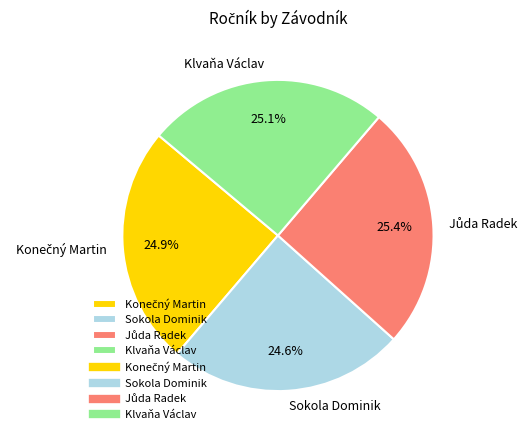

How many segments does this pie chart have?

4